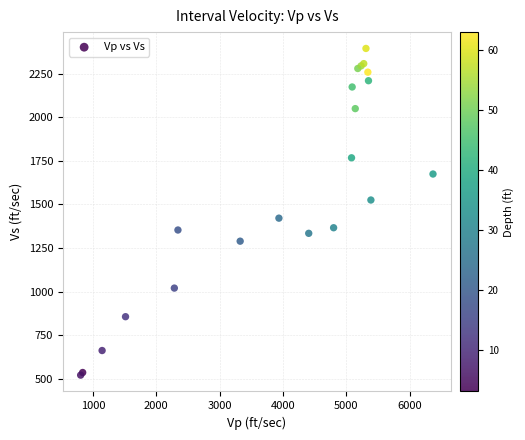

What Y value in the scatter plot is closest to 1457?

1421